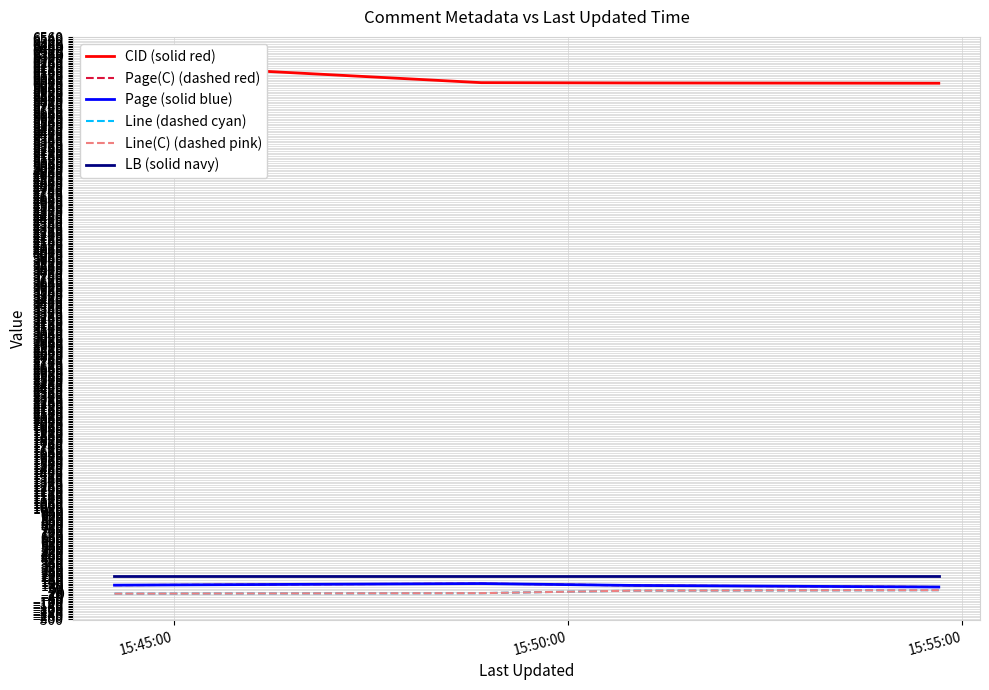

Which series has the widest spread of values?

CID (solid red)